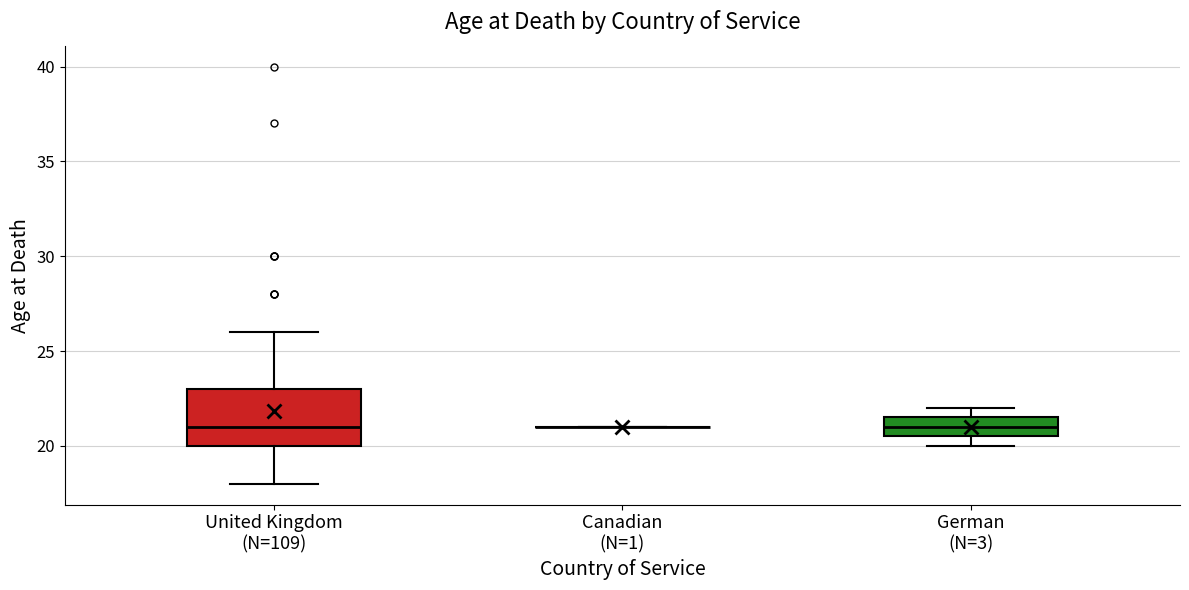

Which box is the tallest, from its lower edge to its upper edge?

United Kingdom (N=109)